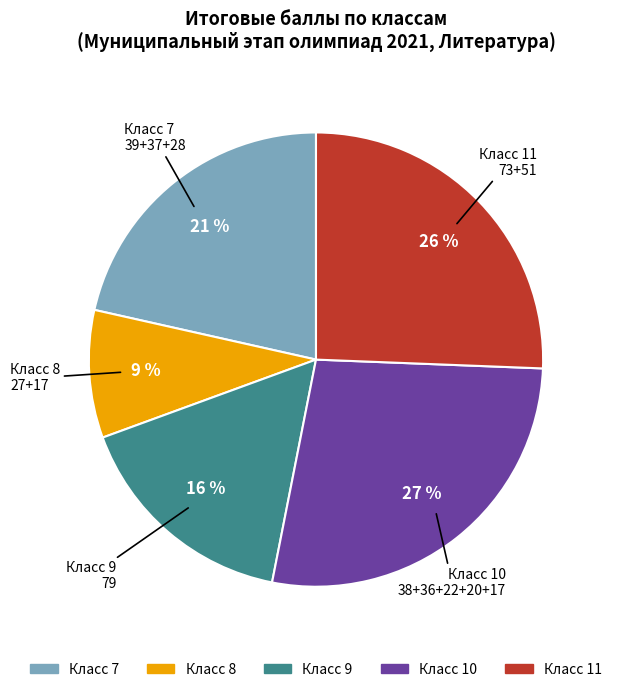

Does any single category account for the majority?

No